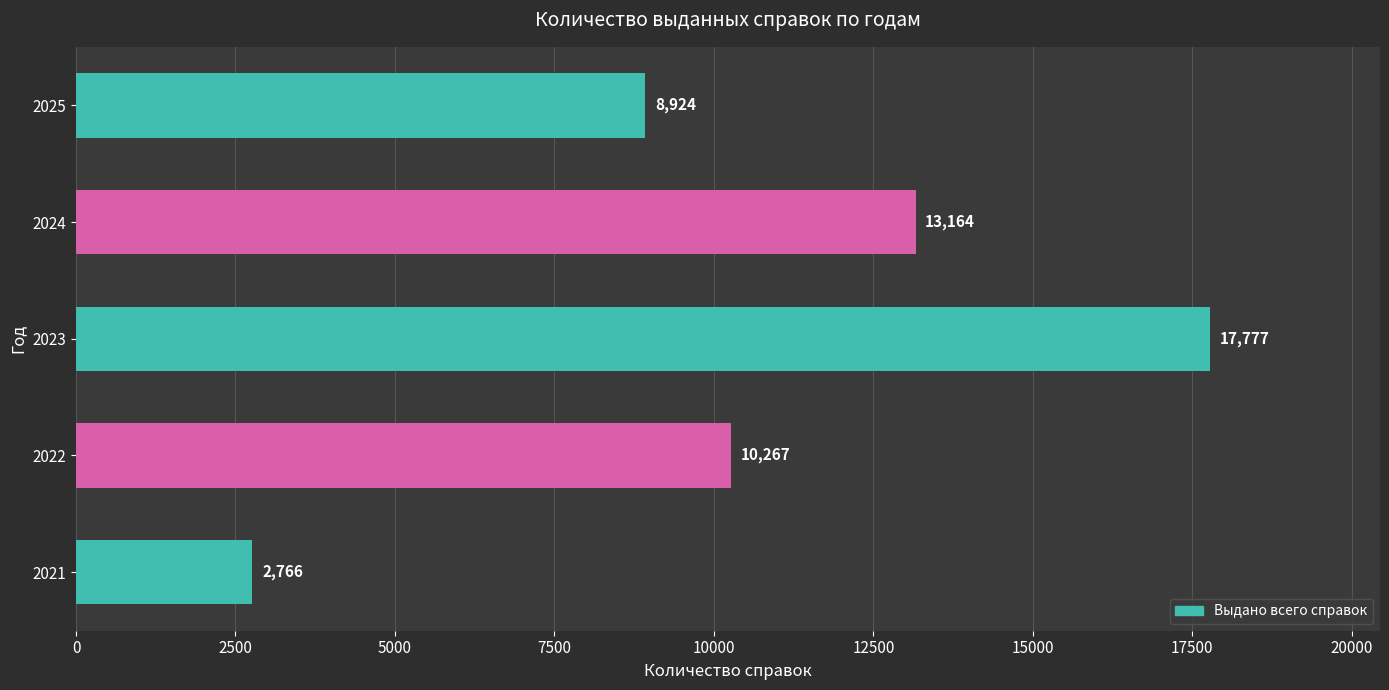

What is the difference between the maximum and minimum values?

15011